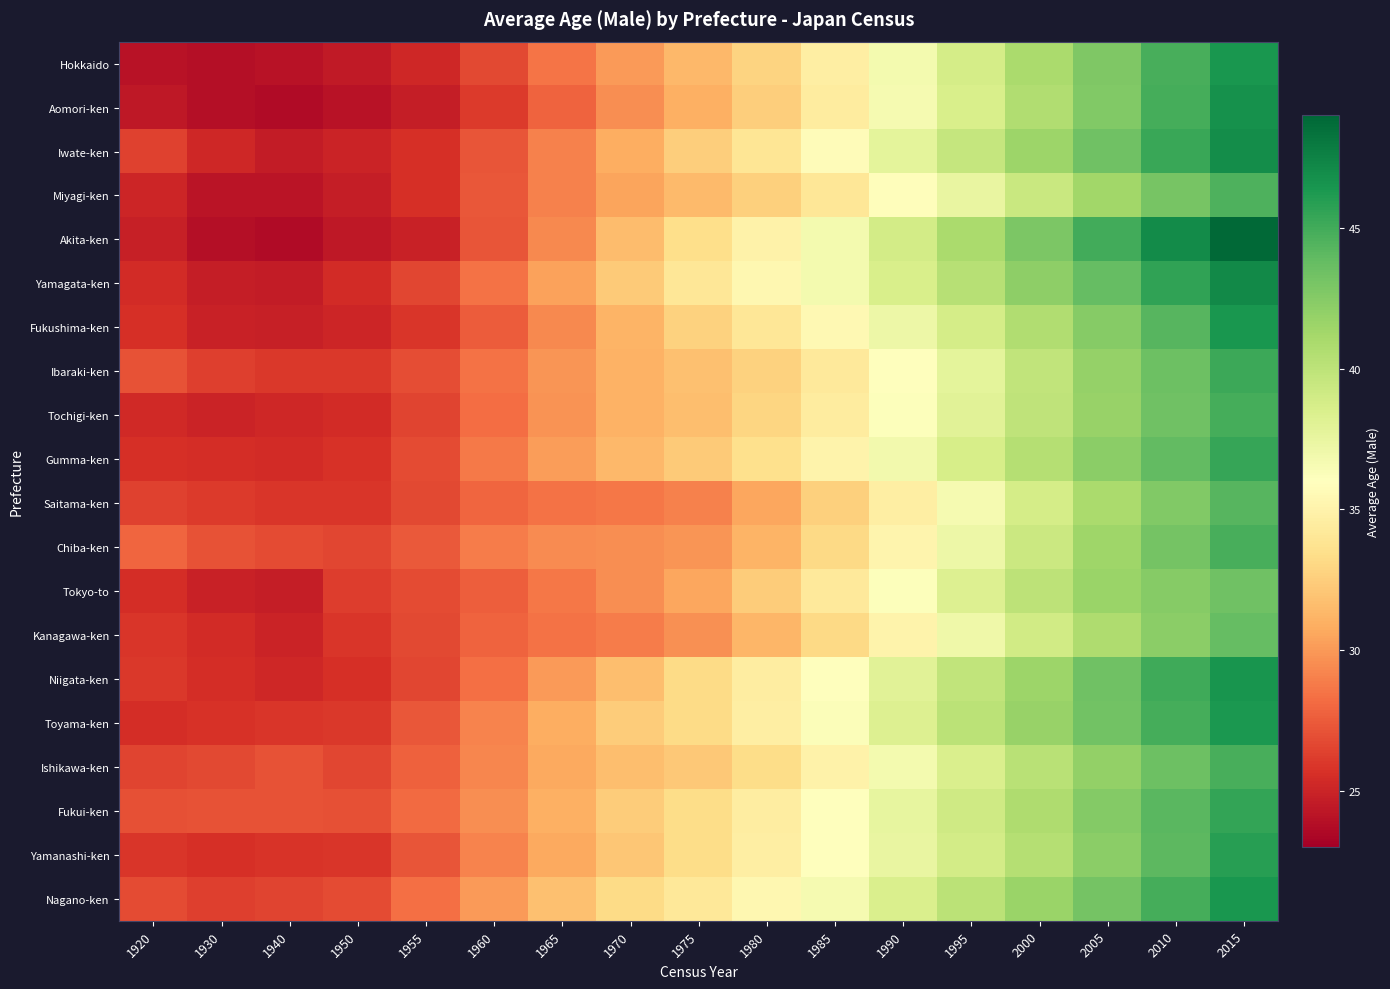

Rank the series by their maximum value, from lowest to highest.

Tokyo-to, Kanagawa-ken, Saitama-ken, Miyagi-ken, Ishikawa-ken, Chiba-ken, Tochigi-ken, Ibaraki-ken, Gumma-ken, Fukui-ken, Yamanashi-ken, Toyama-ken, Hokkaido, Fukushima-ken, Nagano-ken, Niigata-ken, Aomori-ken, Iwate-ken, Yamagata-ken, Akita-ken